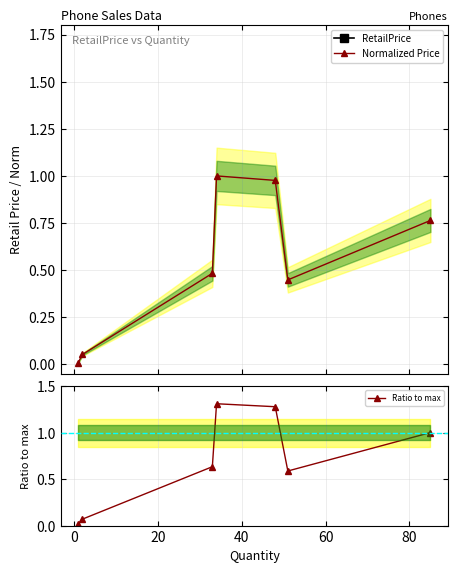

True or false: Normalized Price has more than 2 interior local peaks.

False